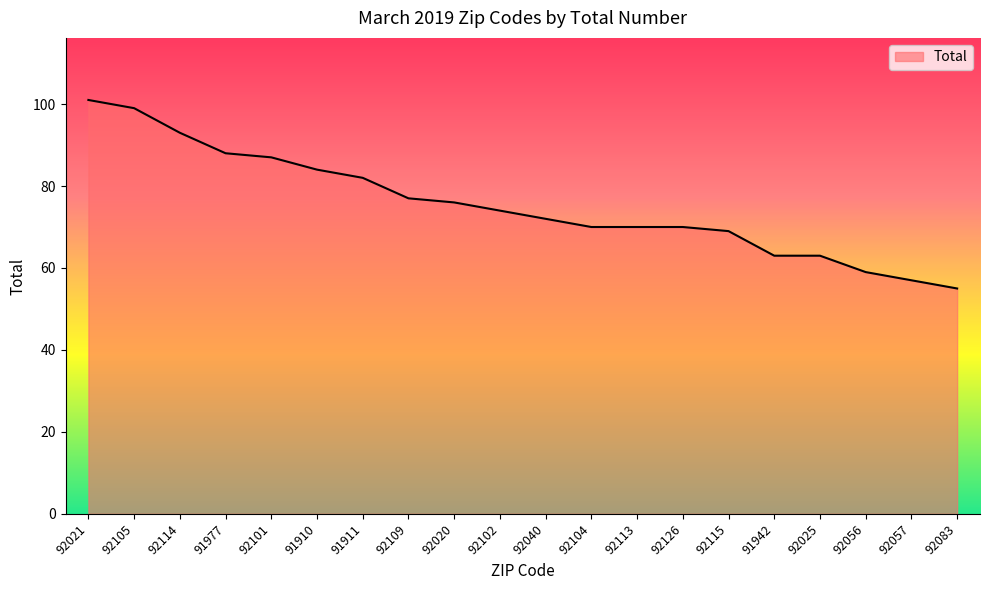

Reading left to right, extract all data points from this chart.

101	99	93	88	87	84	82	77	76	74	72	70	70	70	69	63	63	59	57	55